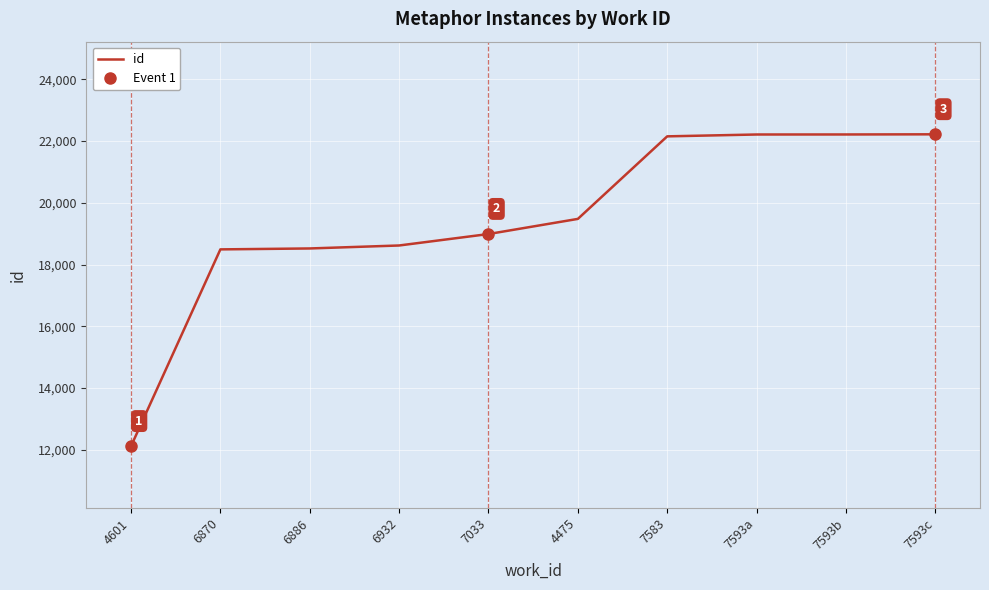

True or false: there are more than 0 points higher than both neighbors.

False